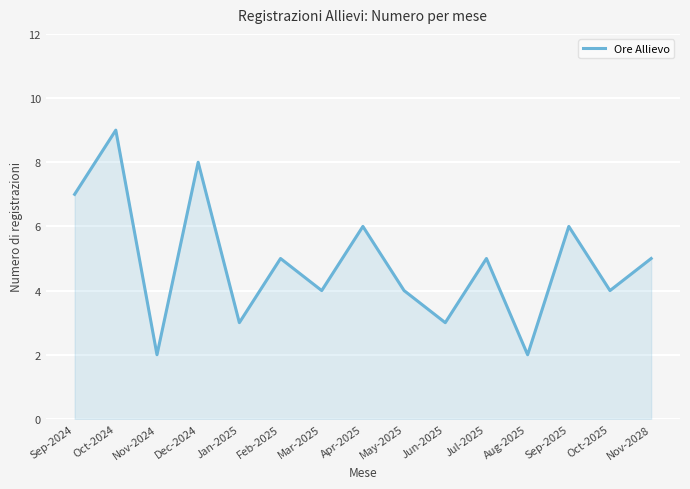

Between Mar-2025 and Sep-2025, which is larger?

Sep-2025